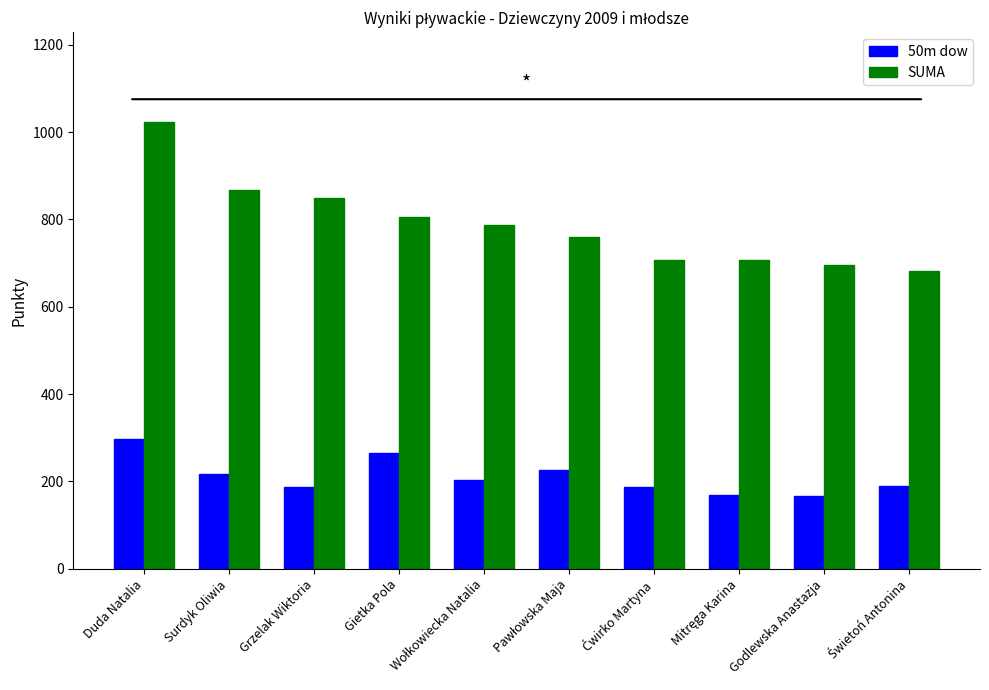

True or false: SUMA has a value of 867 at Surdyk Oliwia.

True